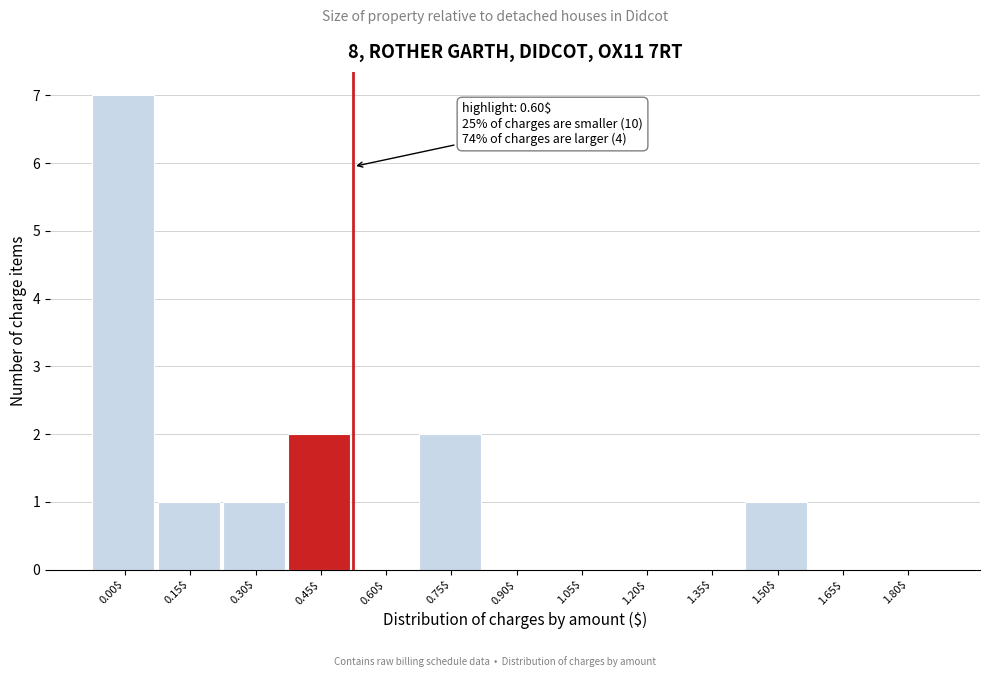

The chart shows a value of 2 at 0.45$. True or false?

True